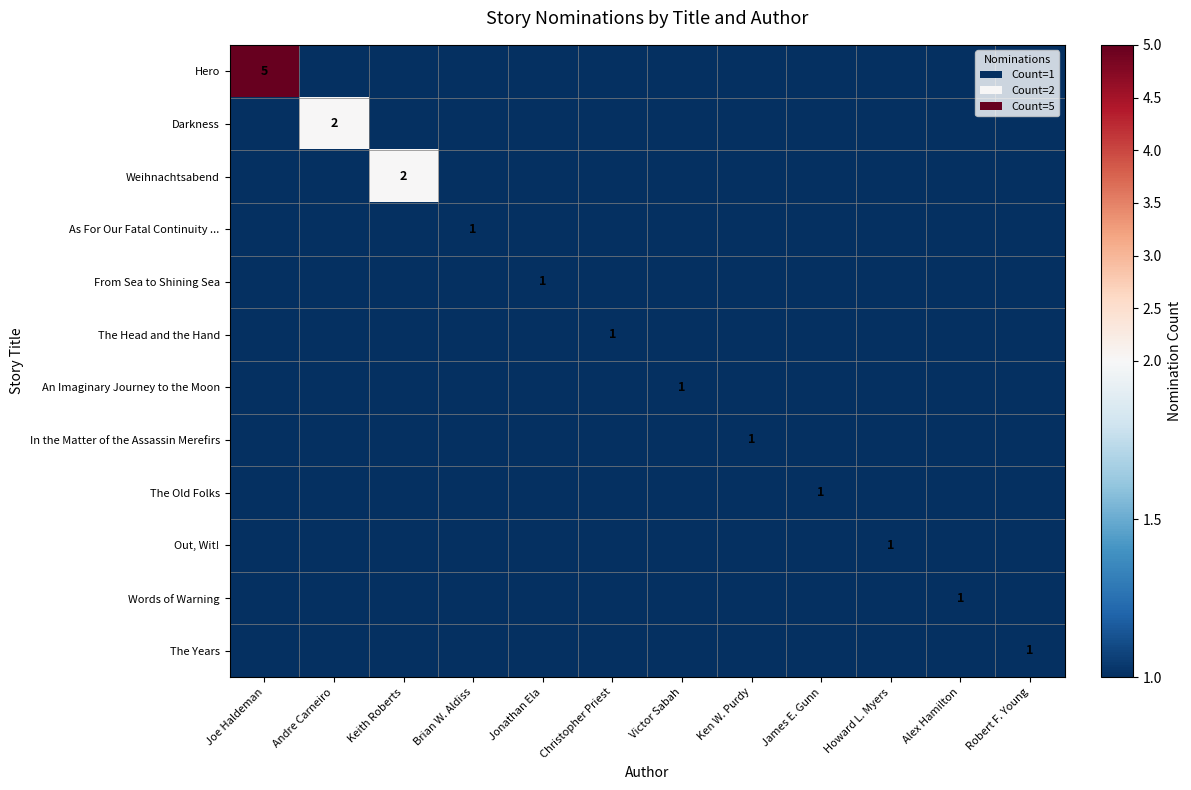

The value of Weihnachtsabend at Keith Roberts is 3. True or false?

False